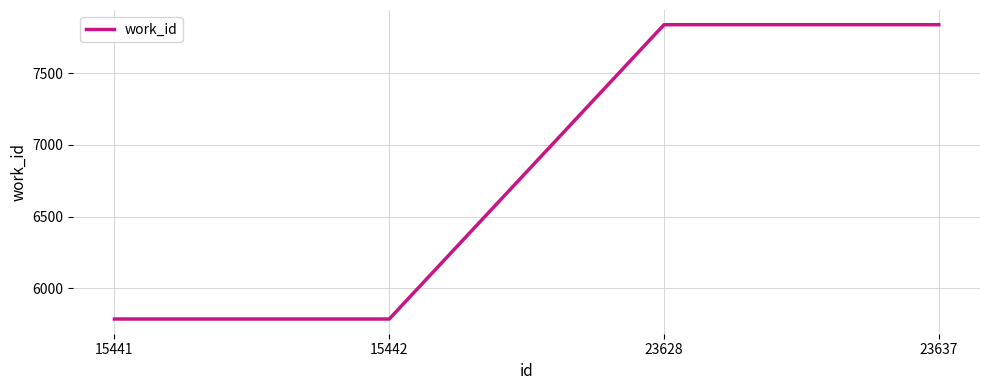

What is the average value?

6812